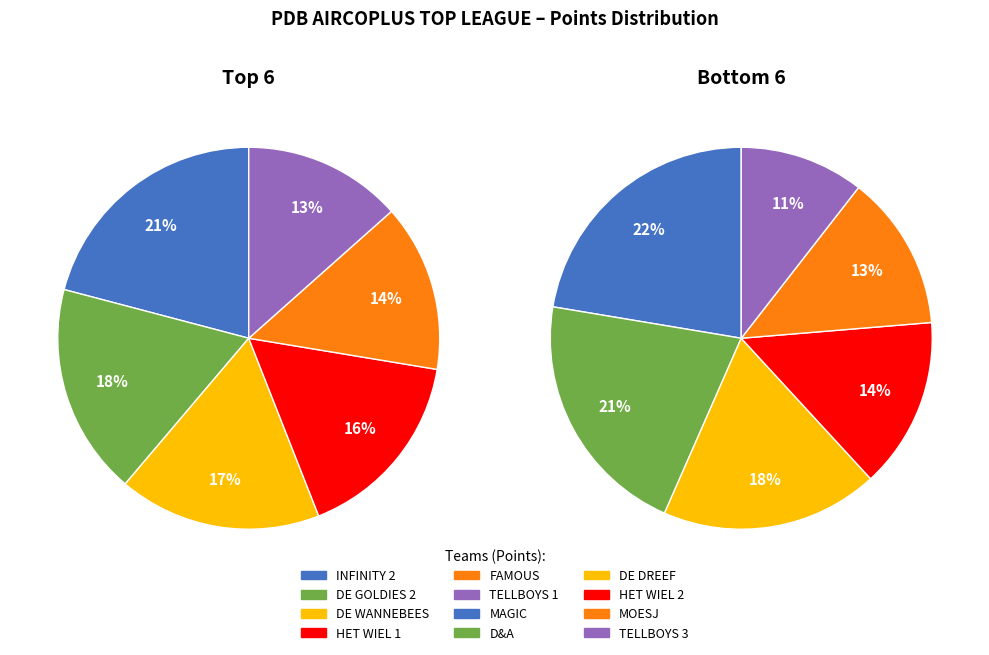

Count the number of slices in the pie.

12